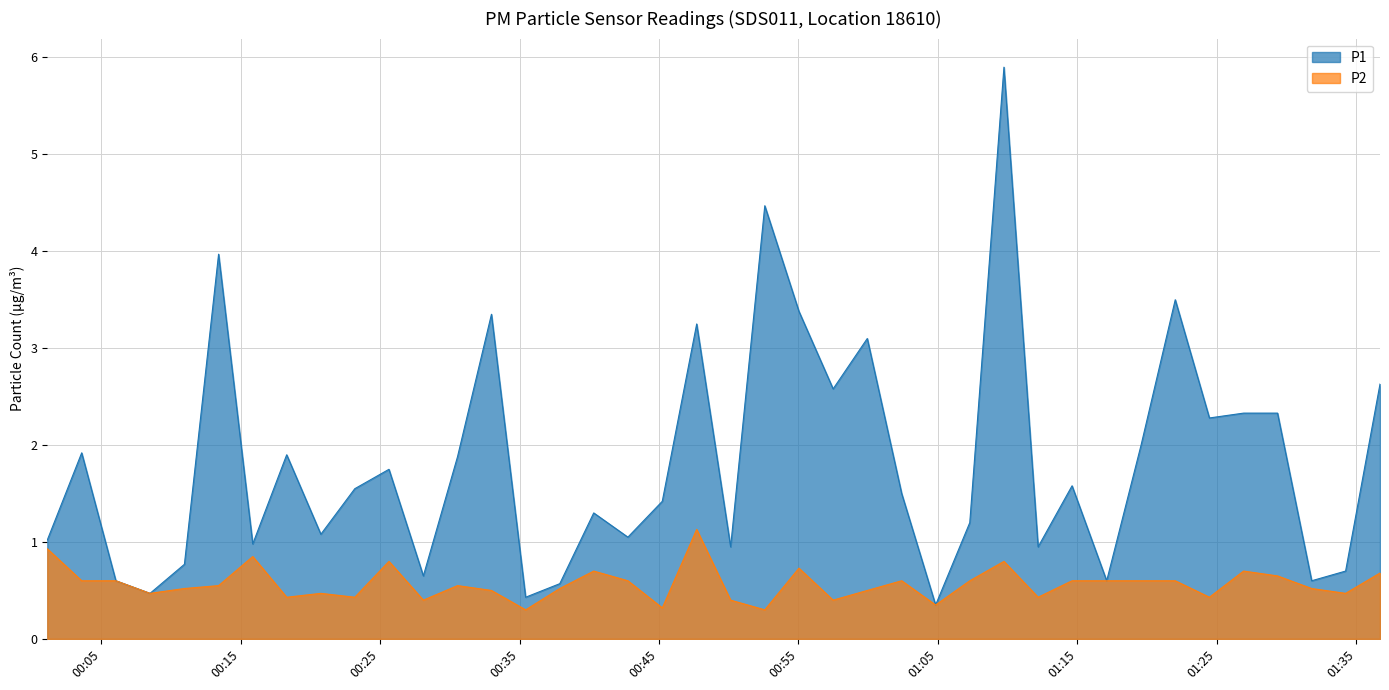

What is the difference between the maximum and second lowest values in the P1 series?

5.5